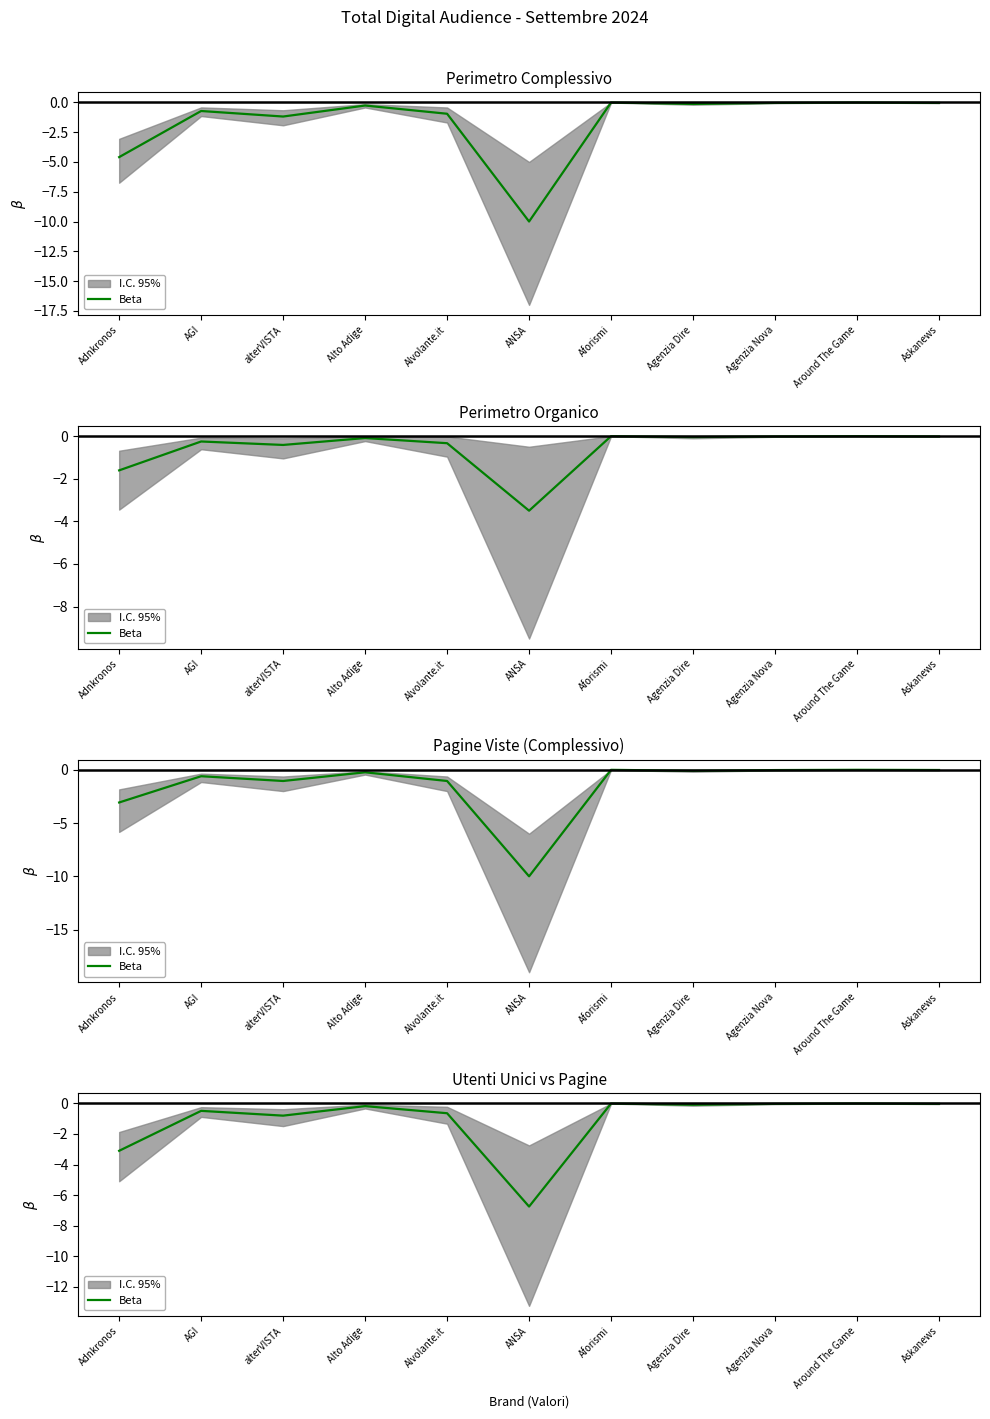

What is the change in value from AGI to Agenzia Dire?

+0.4